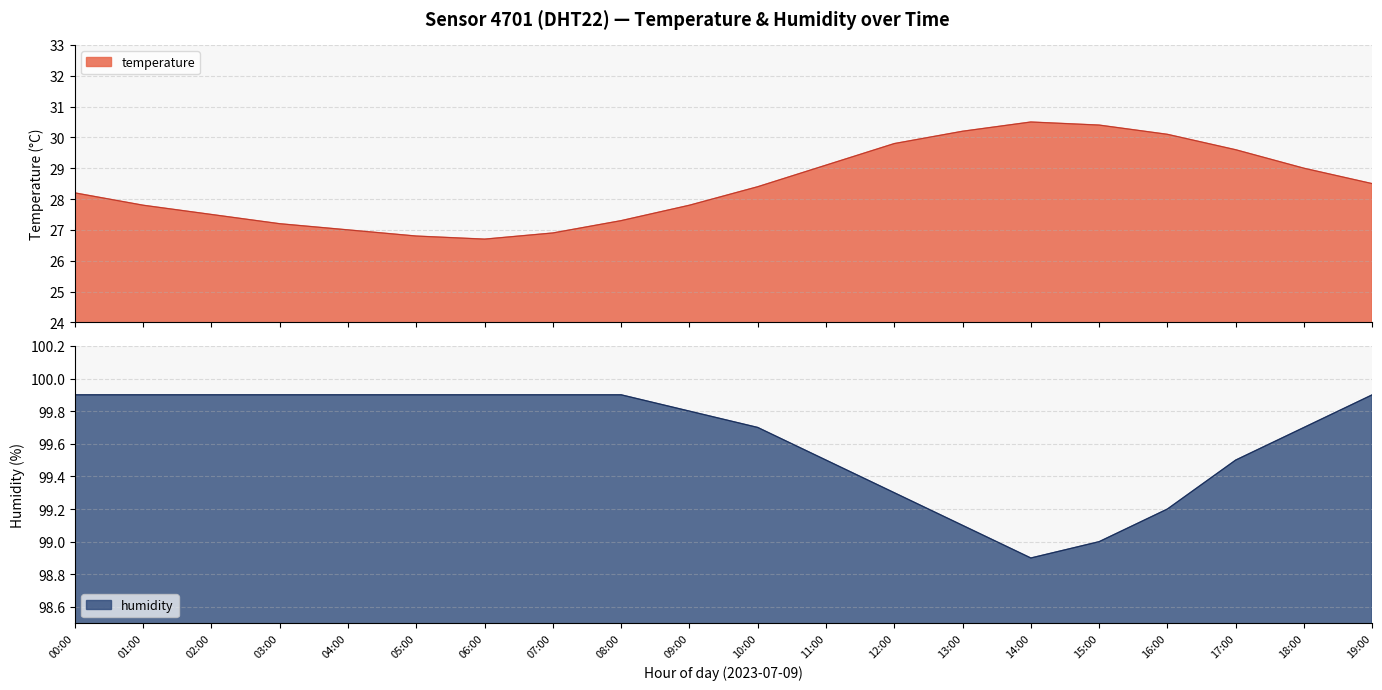

At which label does temperature first exceed 28?

00:00